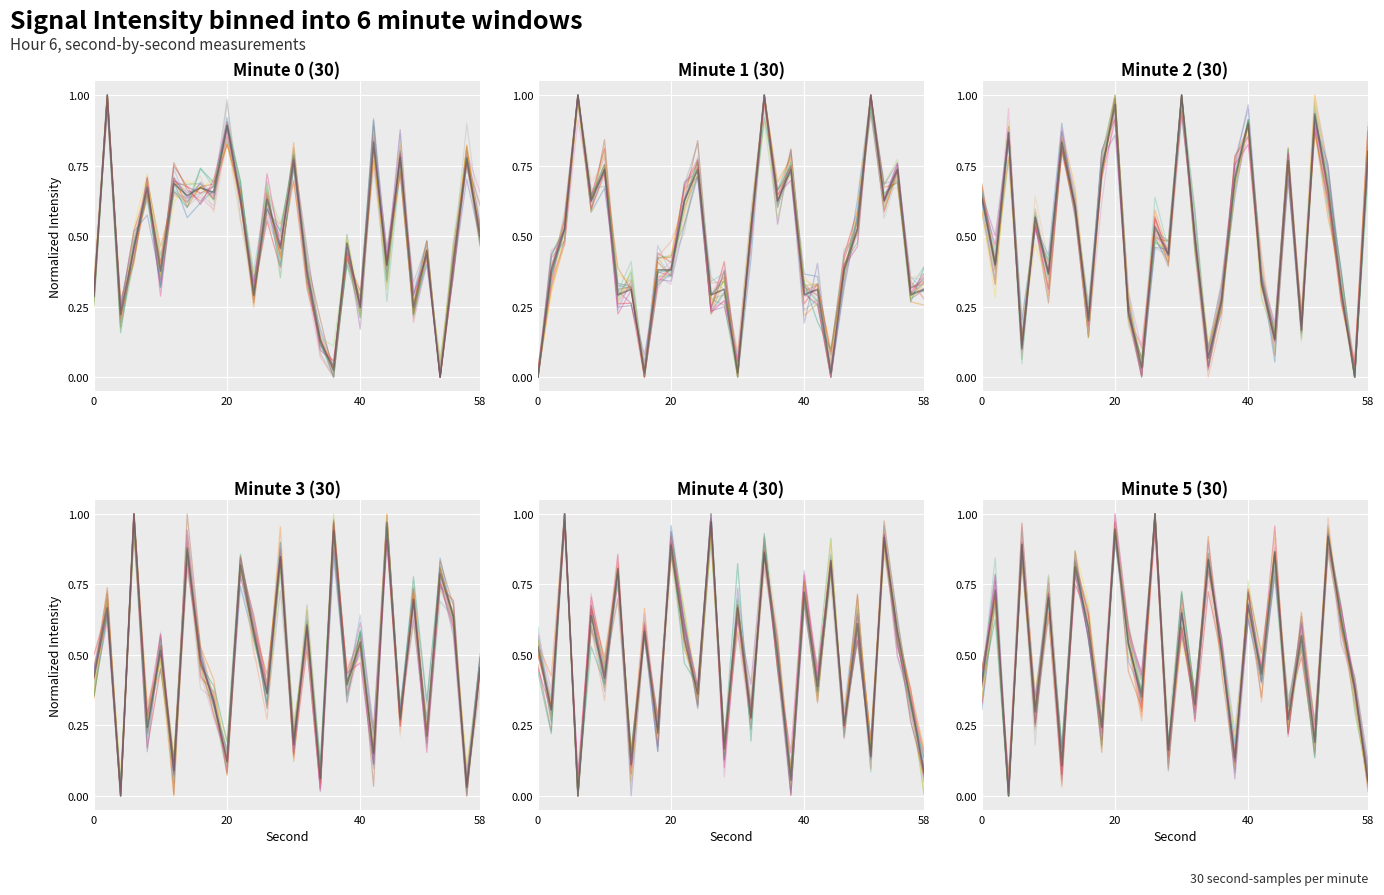

At how many categories does at least one series exceed 0?

30